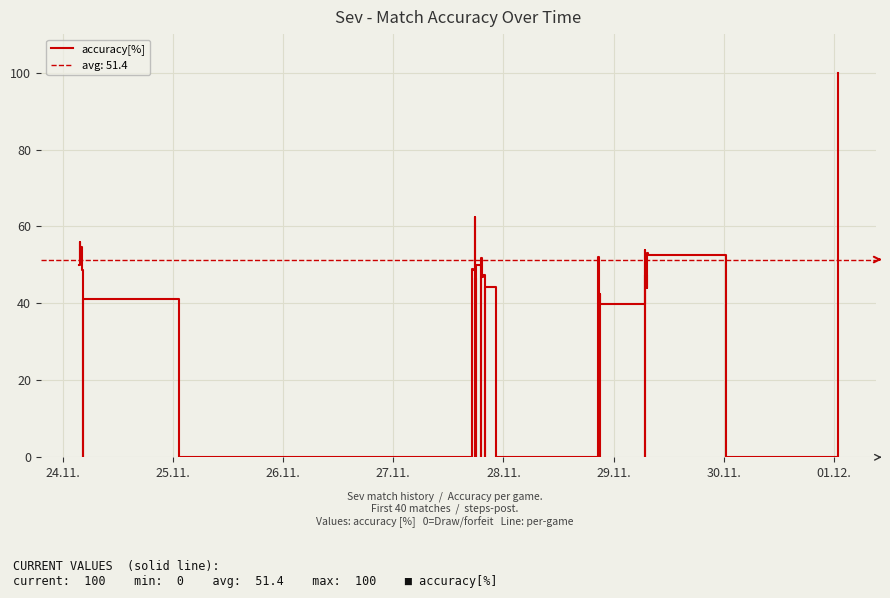

What is the sum of all values?

1233.7